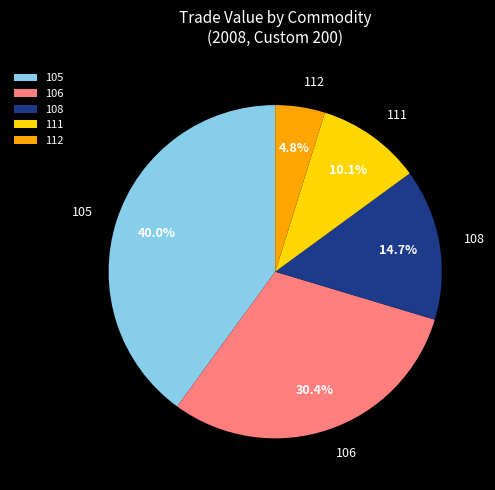

How many slices are in this pie chart?

5